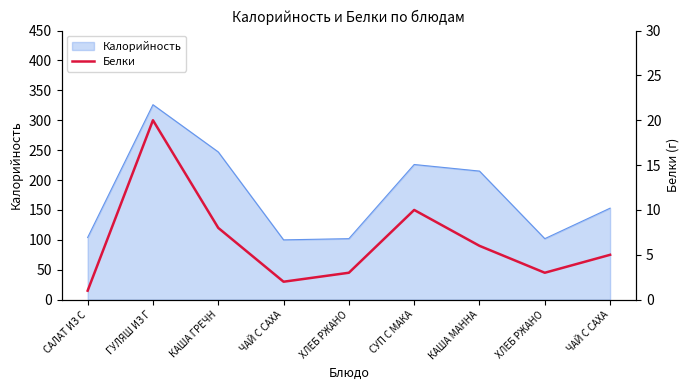

What is the difference between the maximum and minimum values?

19